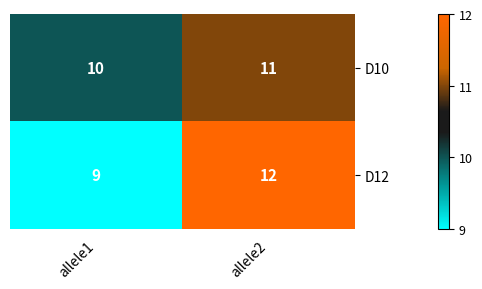

Which category has the highest value in the D10 series?

allele2